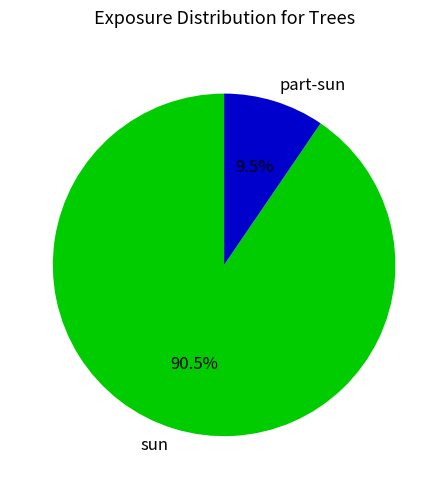

Rank the categories by value from lowest to highest.

part-sun, sun